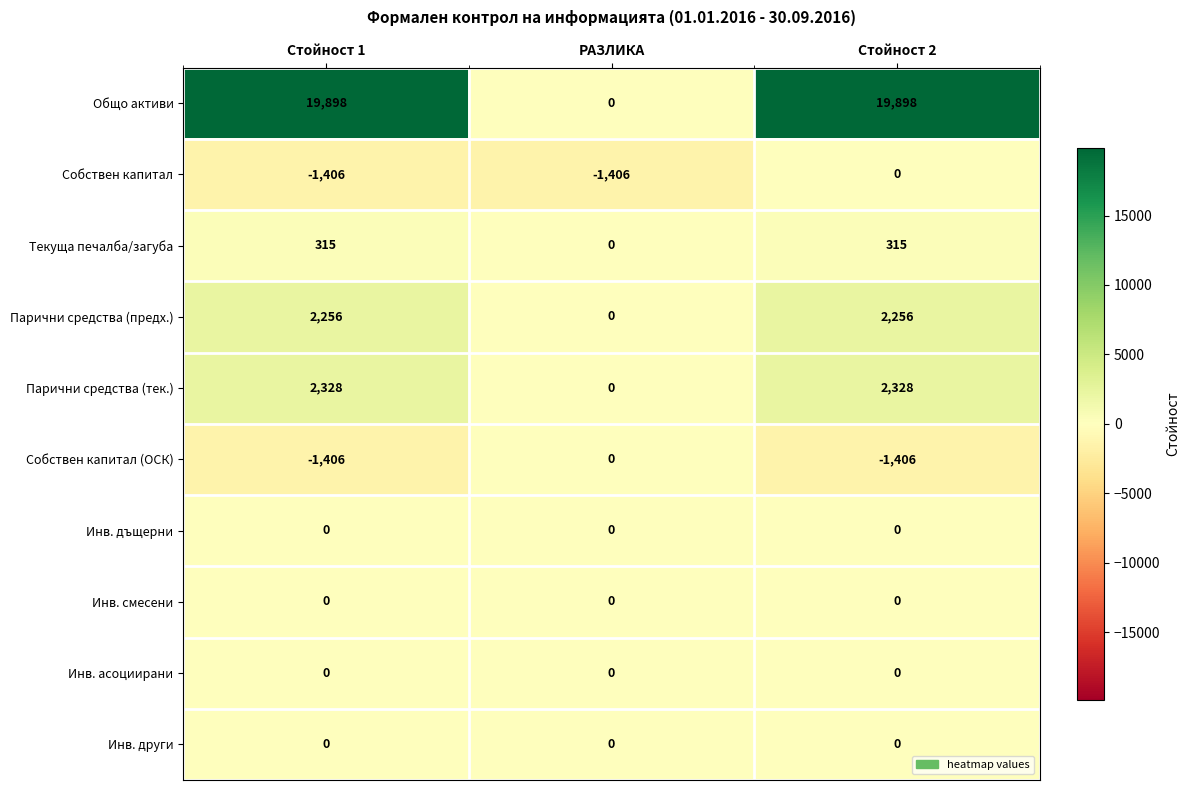

What is the minimum value shown in the chart?

-1406